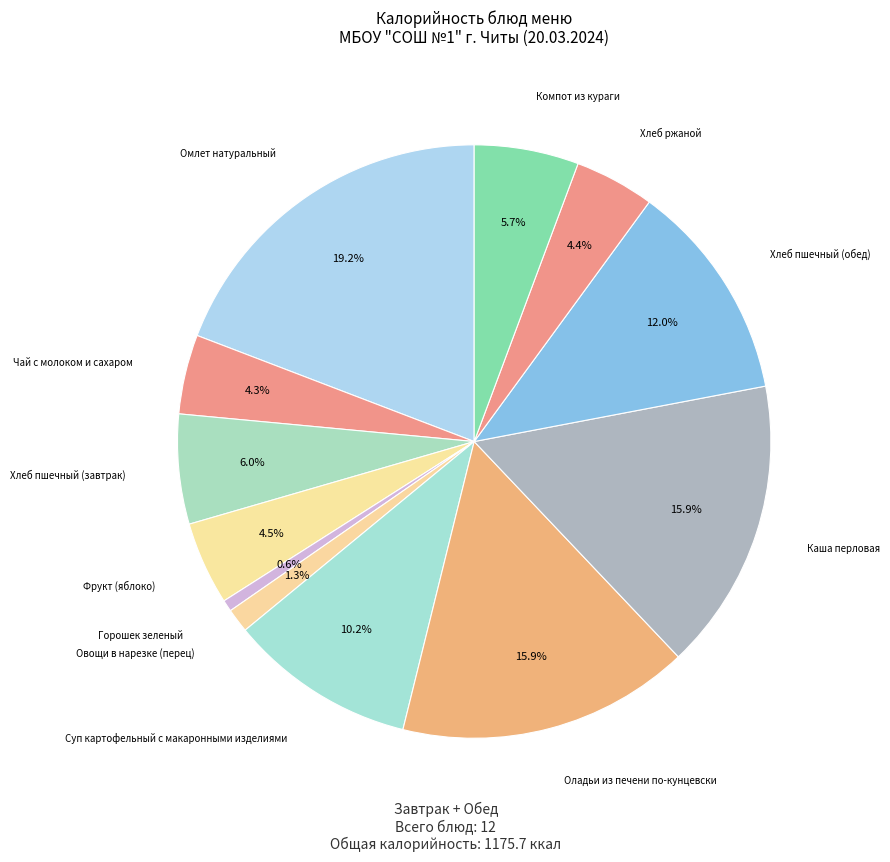

Is there any slice that represents more than half of the pie?

No